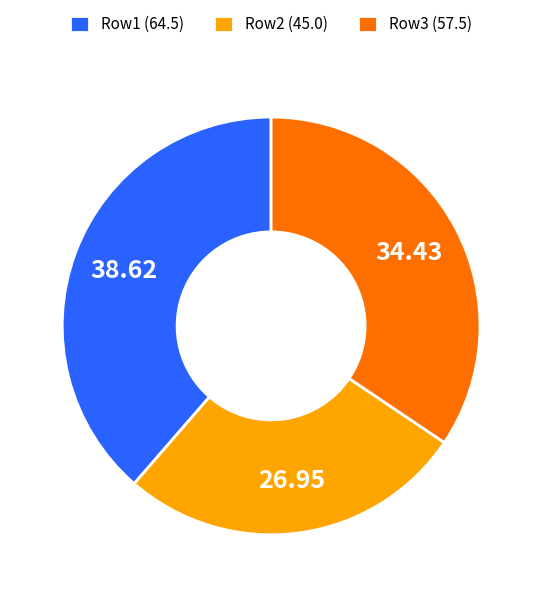

What is the ratio of the value at Row3 (57.5) to the value at Row1 (64.5)?

0.9